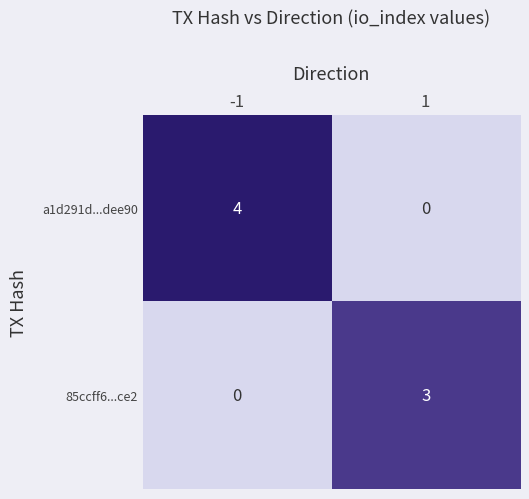

The 85ccff6...ce2 series shows 0 at -1. True or false?

True